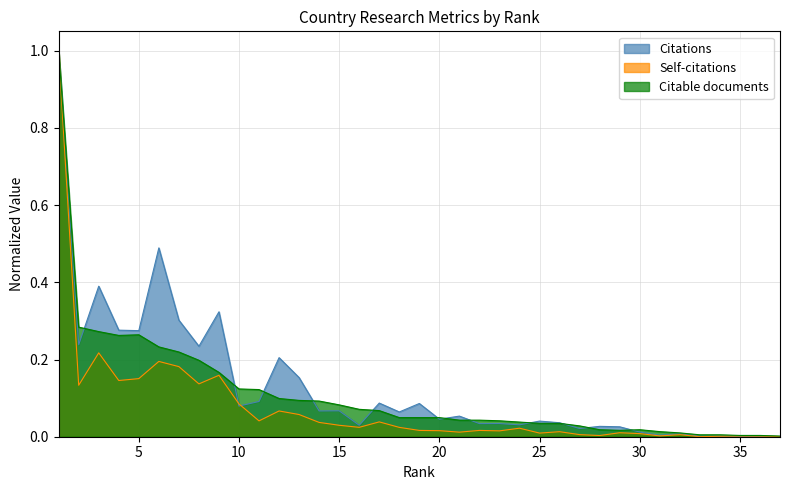

How many lines are shown in the chart?

3